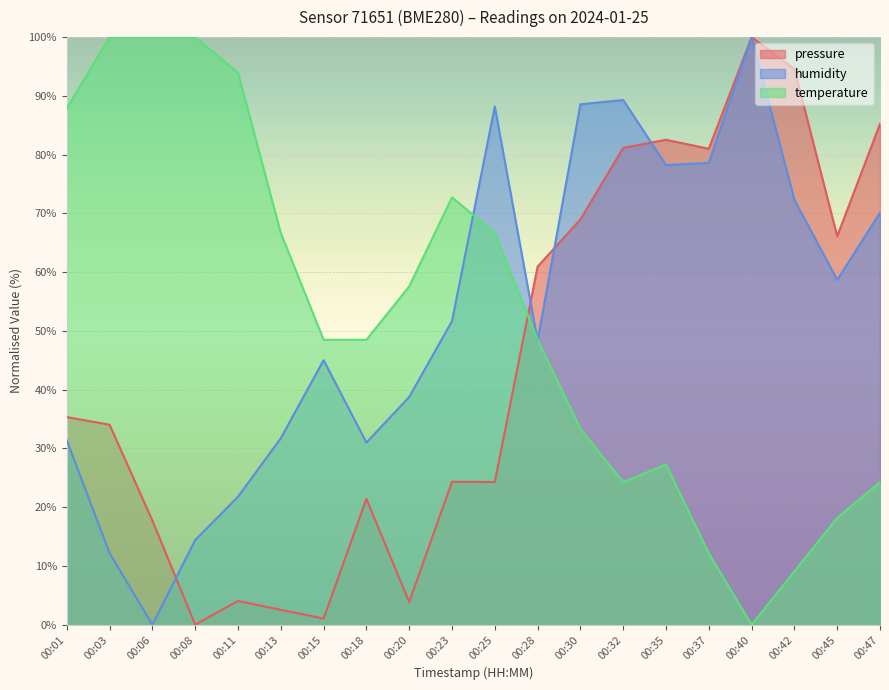

What is the difference between the humidity values at 00:08 and 00:45?

44.3